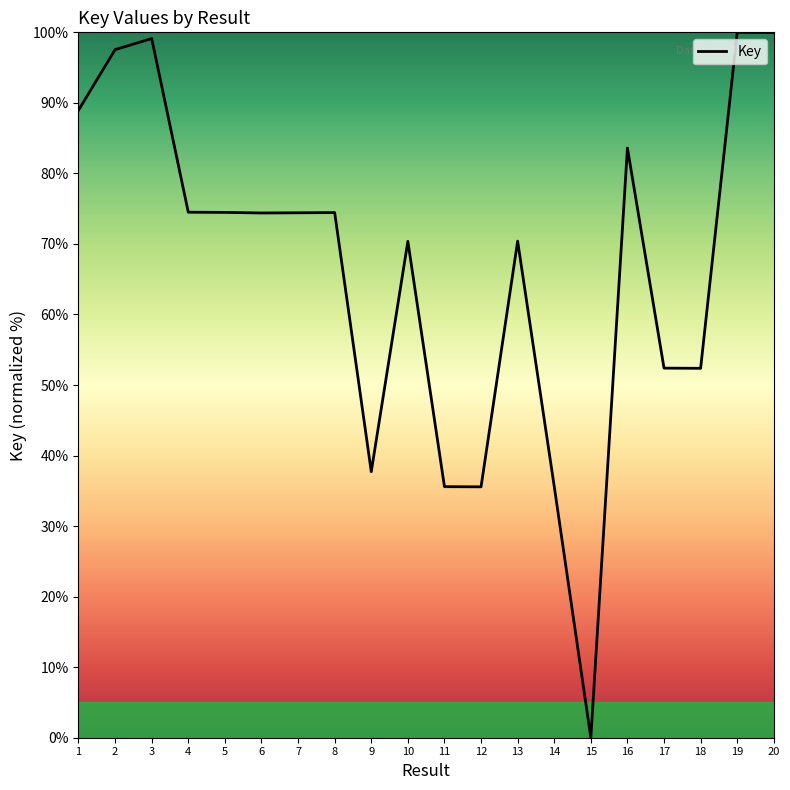

Approximately how many times larger is the value at 8 compared to 10?

1.1